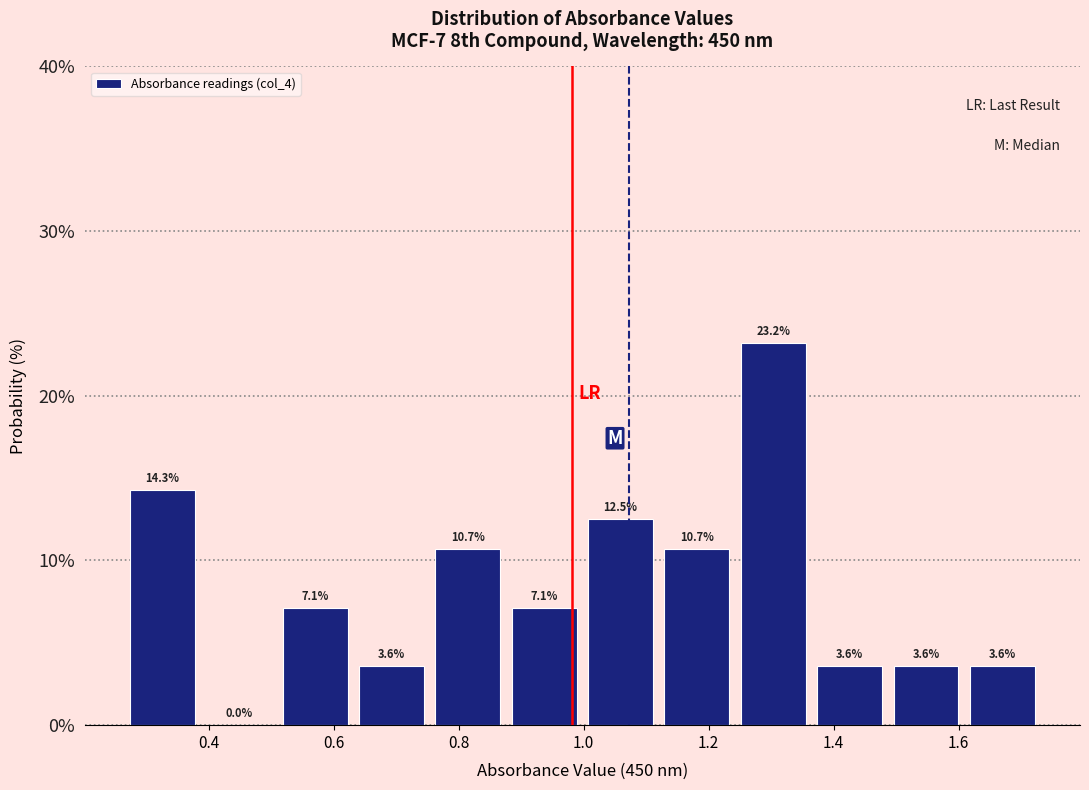

Reading left to right, transcribe this chart: for each bar, give the range it covers on the x-axis and its height. The bar edges are not printed on the chart, so give them approximately, as read against the axis.

0.26 to 0.38: 14.3
0.38 to 0.50: 0.0
0.50 to 0.64: 7.1
0.64 to 0.76: 3.6
0.76 to 0.88: 10.7
0.88 to 1.00: 7.1
1.00 to 1.12: 12.5
1.12 to 1.24: 10.7
1.24 to 1.36: 23.2
1.36 to 1.48: 3.6
1.48 to 1.60: 3.6
1.60 to 1.74: 3.6